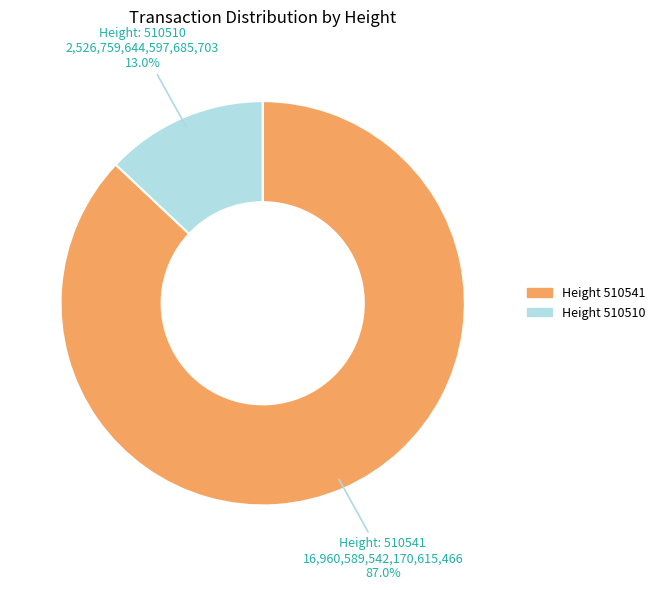

Which category has the smallest portion of the pie?

Height 510510